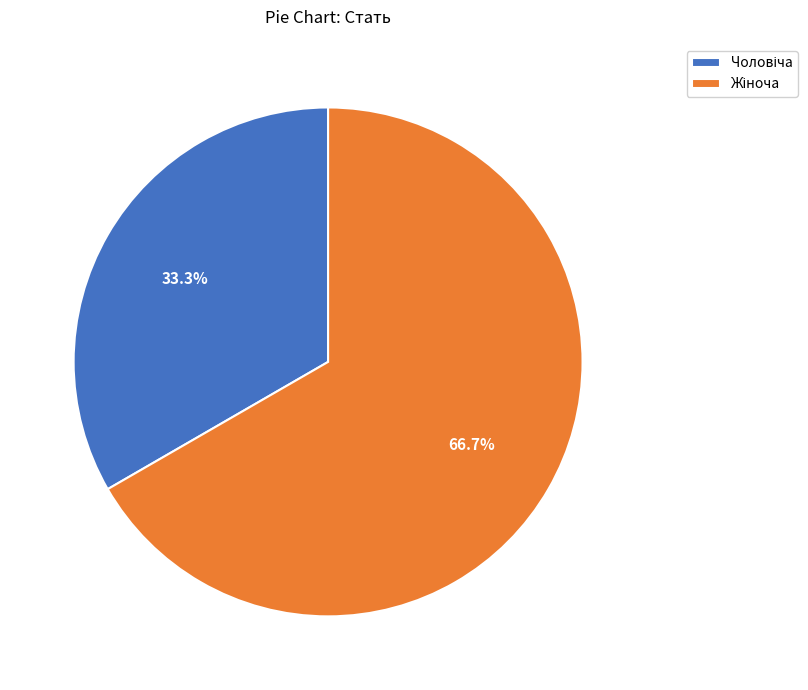

Is there a majority slice in this chart?

Yes